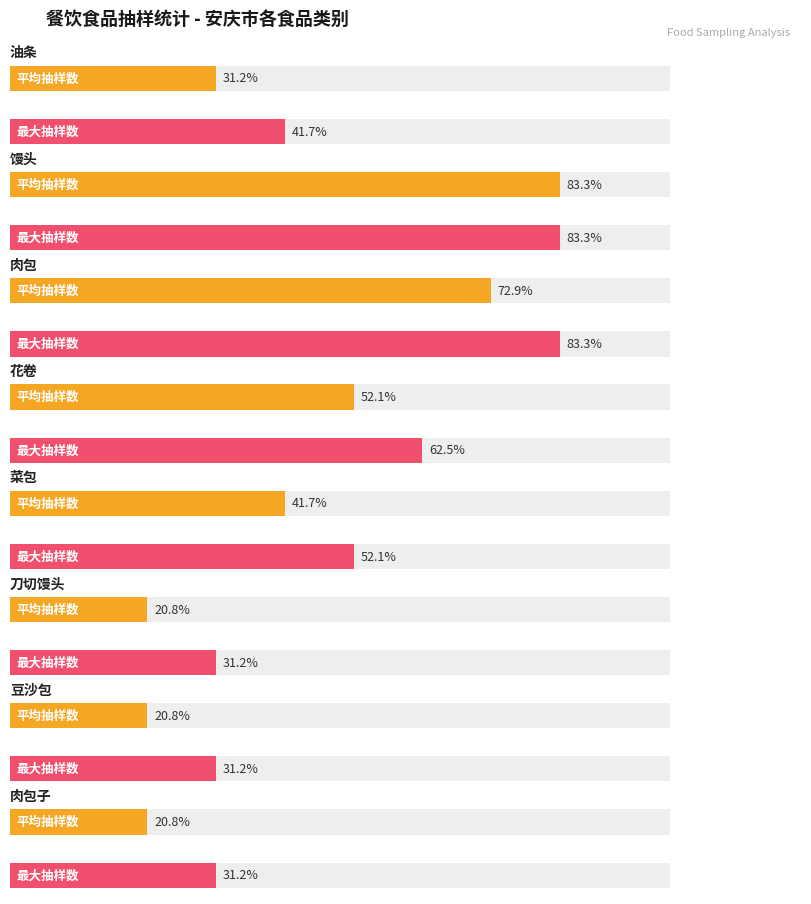

What position from the right is 花卷?

5